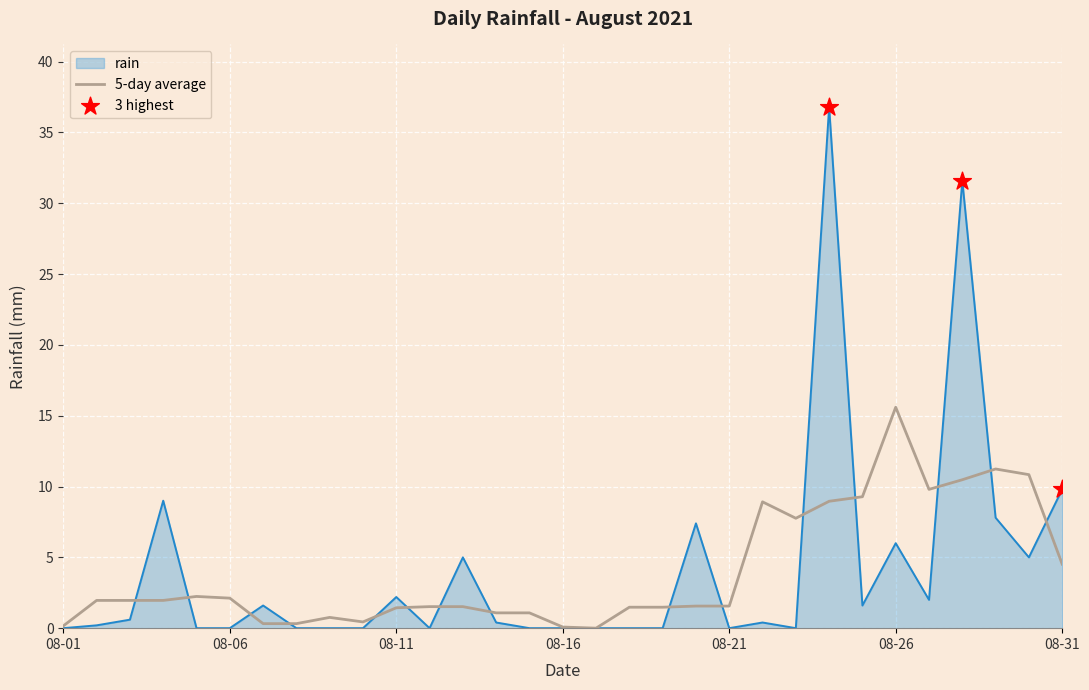

Which series has the widest spread of values?

rain